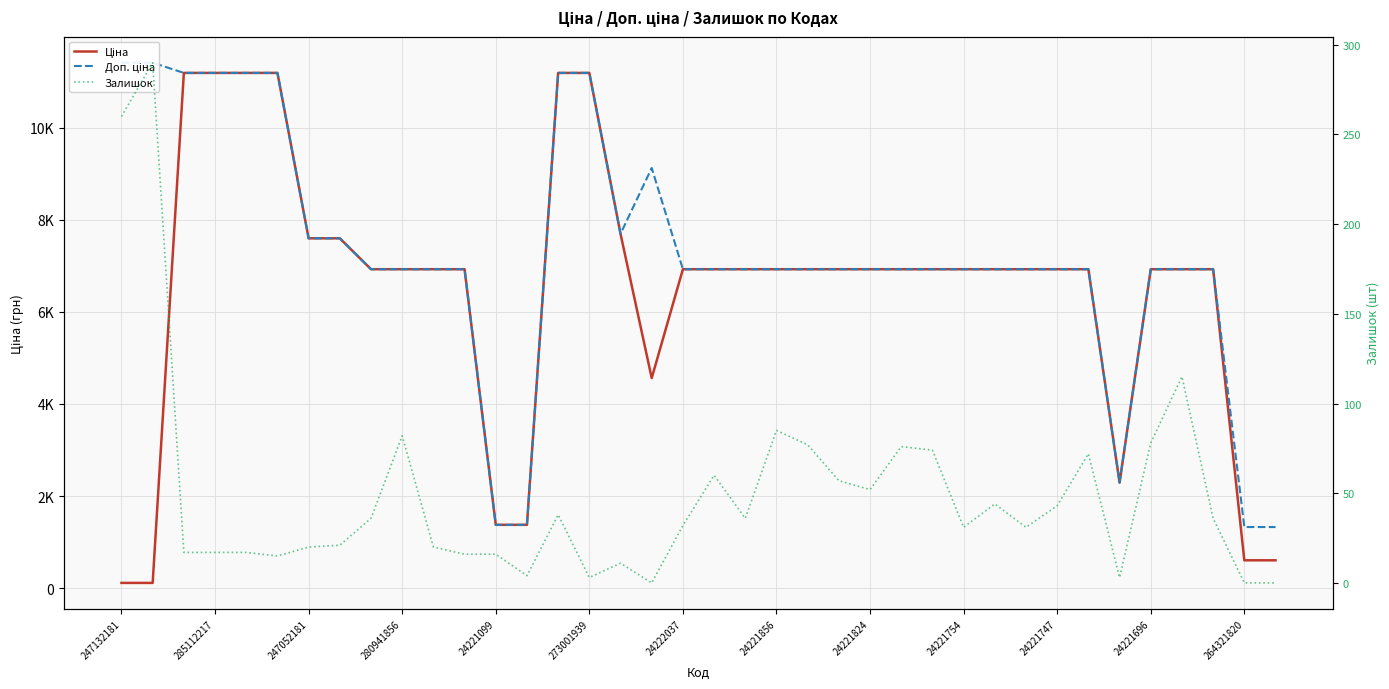

At how many categories does at least one series exceed 7789?

9